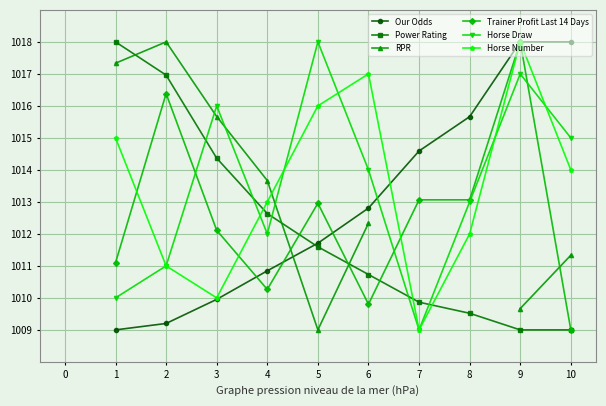

True or false: Horse Number and Horse Draw intersect in this chart.

True